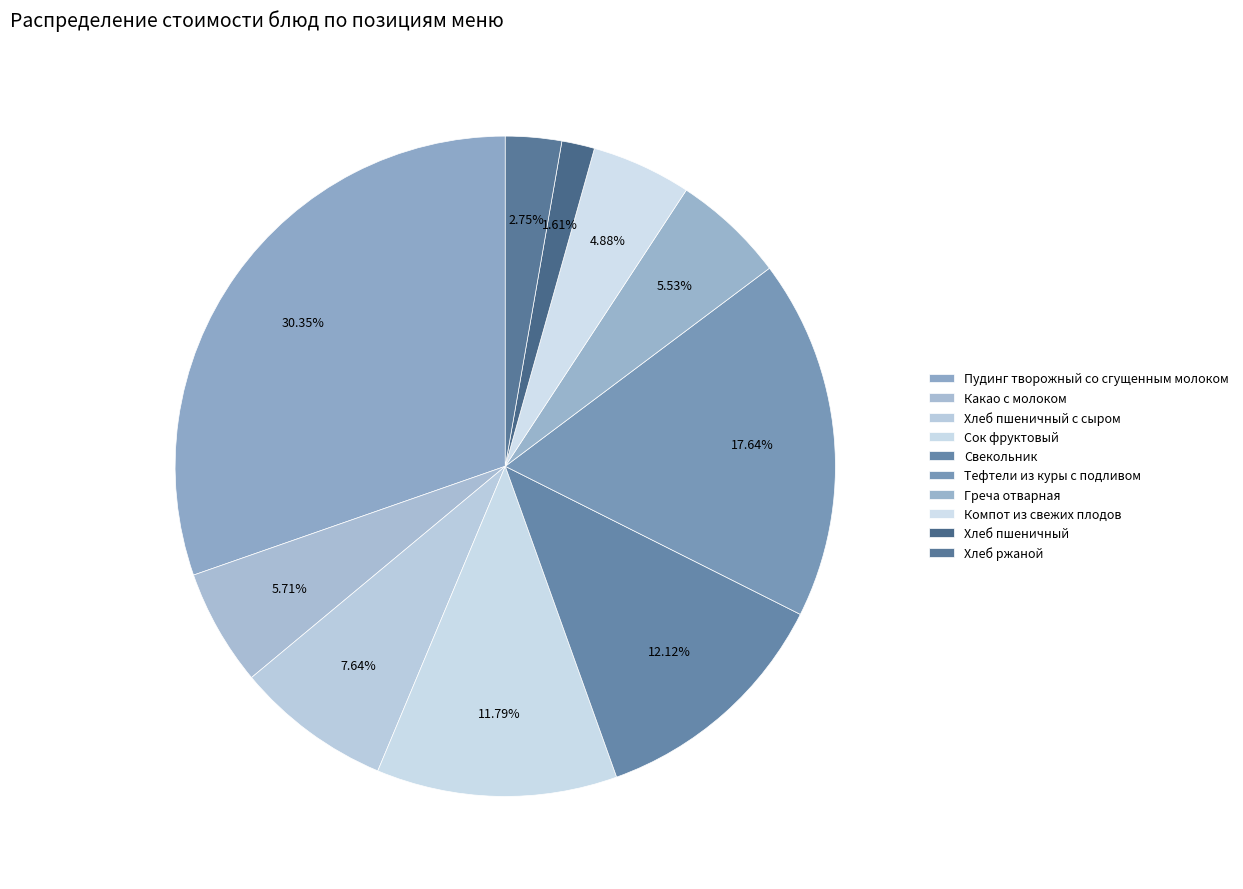

What is the change in value from Какао с молоком to Хлеб ржаной?

-4.3